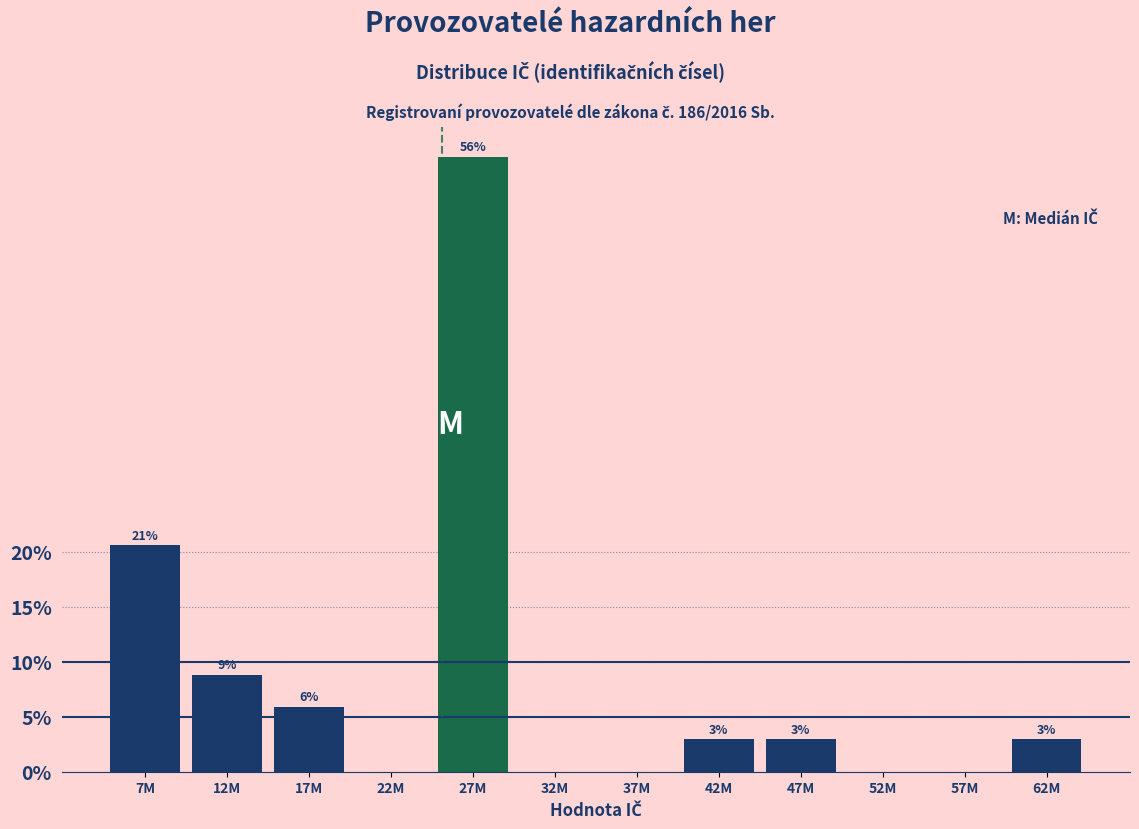

Are the bars horizontal?

No